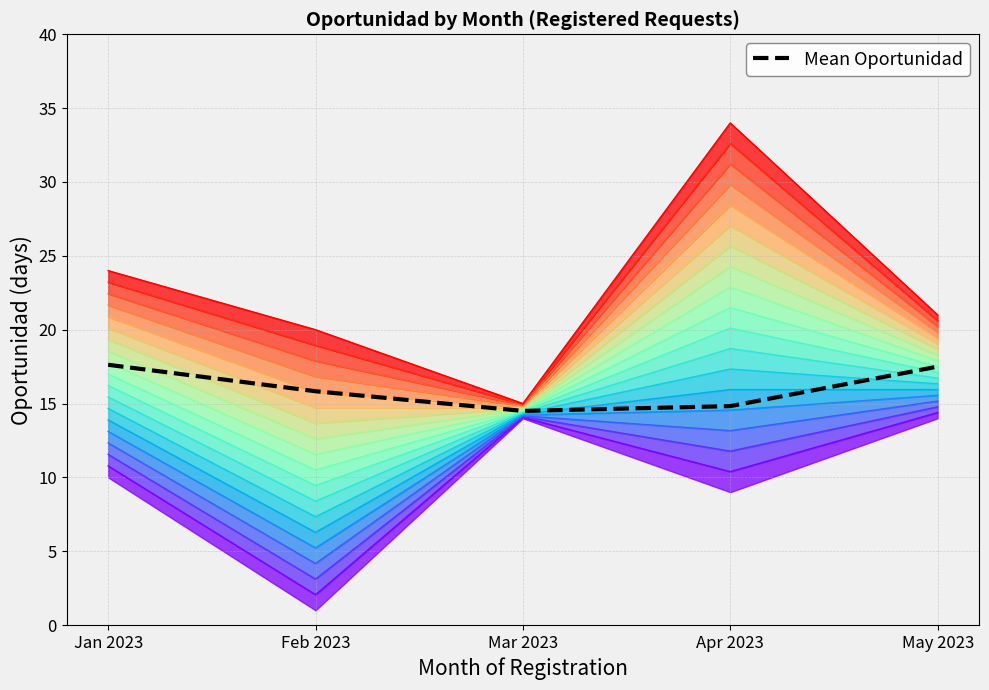

Approximately how many times larger is the value at Mar 2023 compared to Apr 2023?

1.0